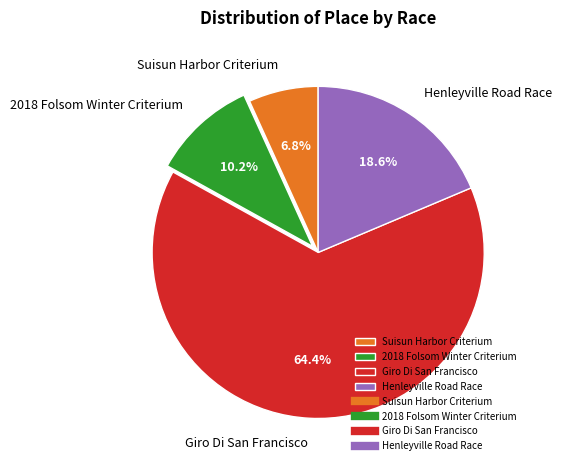

True or false: 2018 Folsom Winter Criterium accounts for 10% of the total.

True